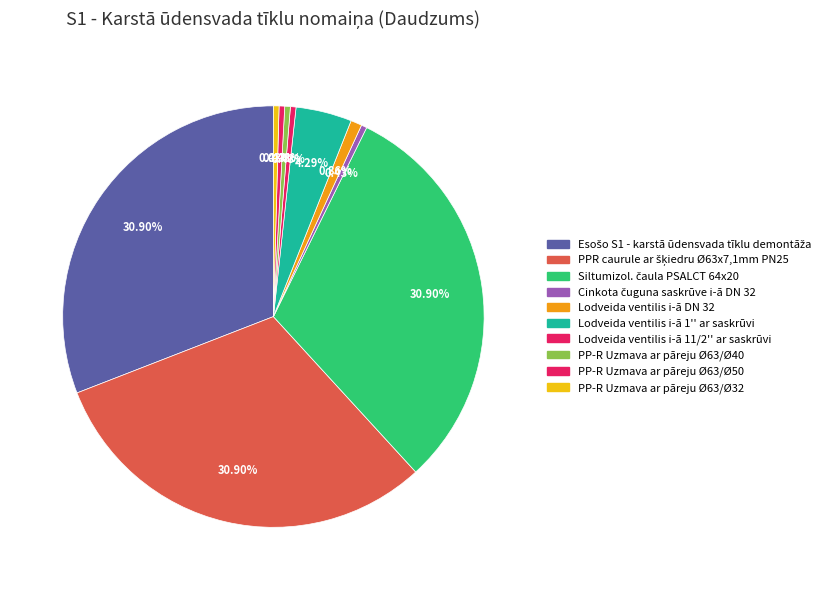

How many segments does this pie chart have?

10